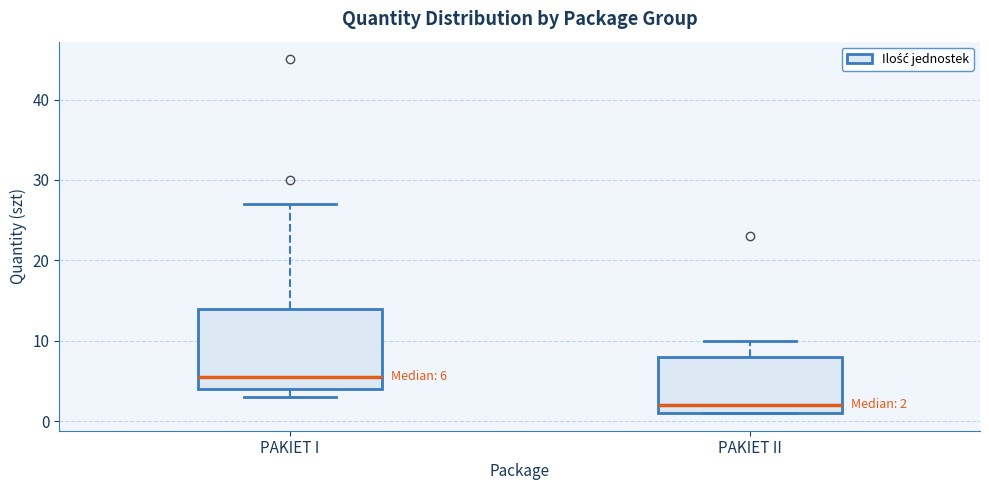

Comparing the boxes themselves (not the whiskers), which one is the tallest?

PAKIET I